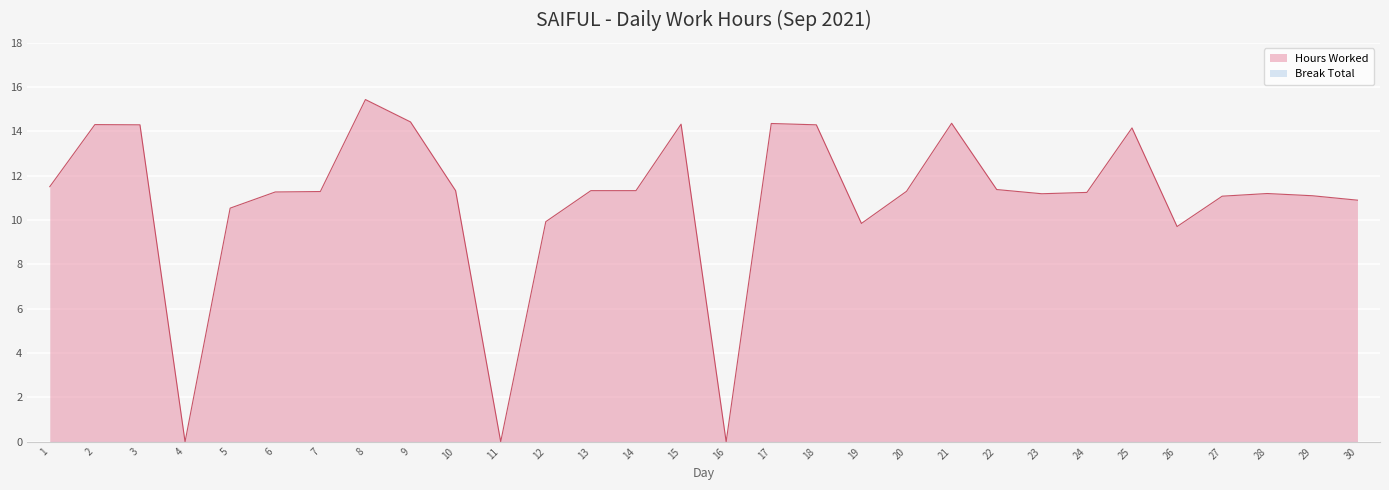

How many data points are above 11?

22